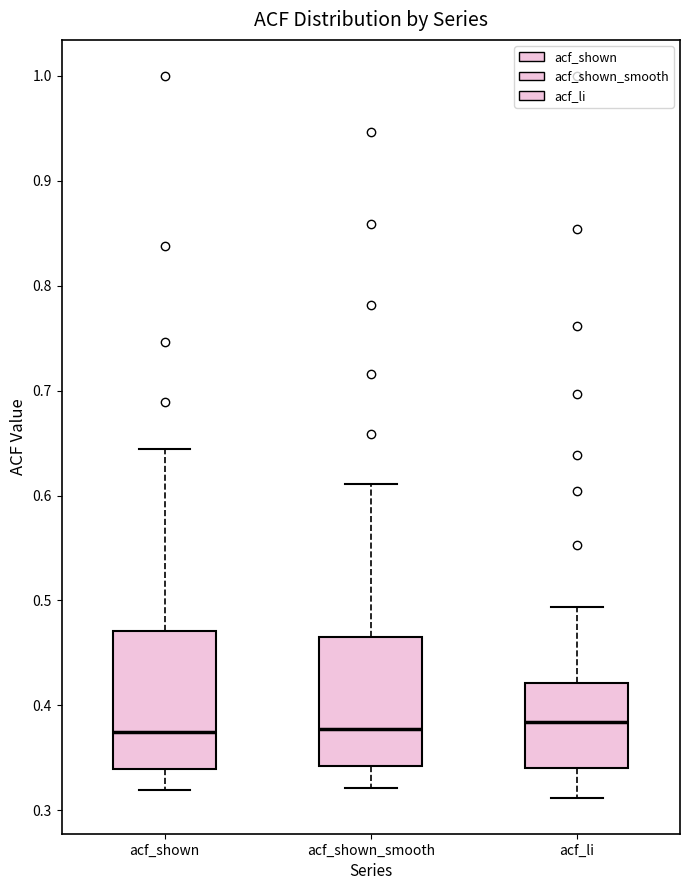

Where does the lower whisker of the box for acf_shown end on the y-axis? The values are not printed on the chart, so give them approximately, as read against the axis.

0.32